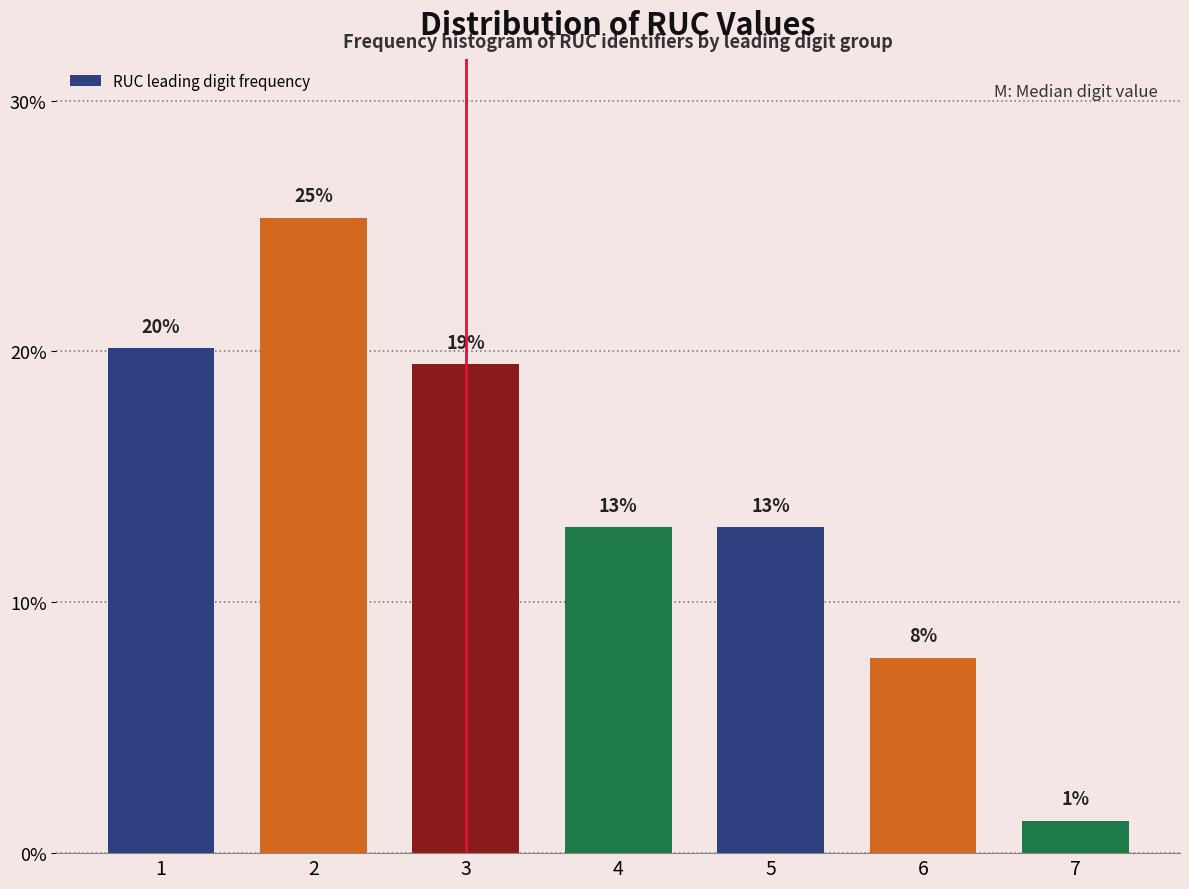

Are the bars horizontal?

No